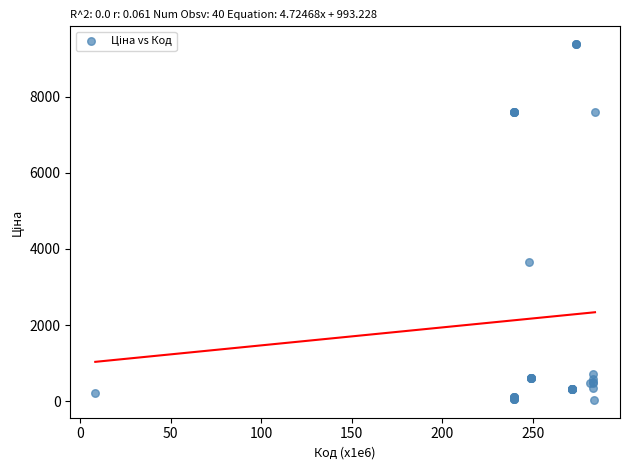

What Y value in the scatter plot is closest to 4708?

3646.5